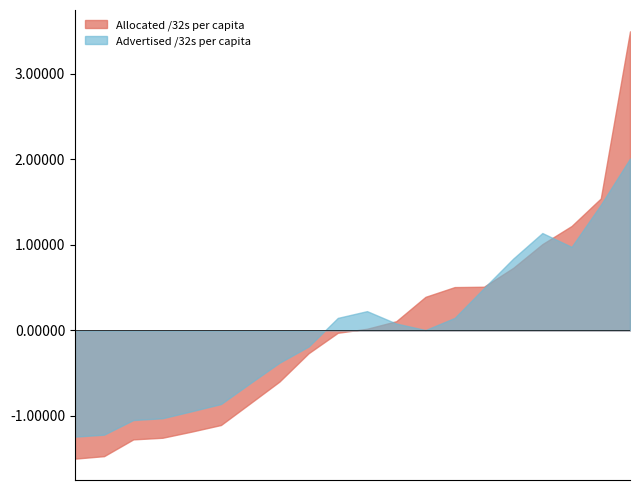

Between AU and SE, which series saw the biggest shift?

Allocated /32s per capita